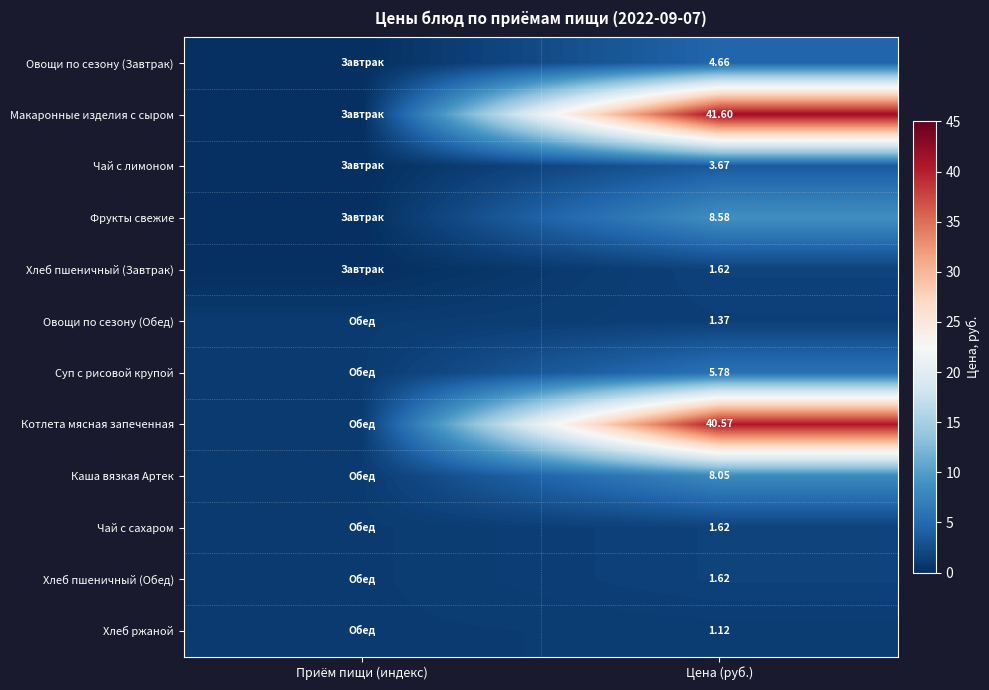

Rank the series by their maximum value, from highest to lowest.

Макаронные изделия с сыром, Котлета мясная запеченная, Фрукты свежие, Каша вязкая Артек, Суп с рисовой крупой, Овощи по сезону (Завтрак), Чай с лимоном, Хлеб пшеничный (Завтрак), Чай с сахаром, Хлеб пшеничный (Обед), Овощи по сезону (Обед), Хлеб ржаной